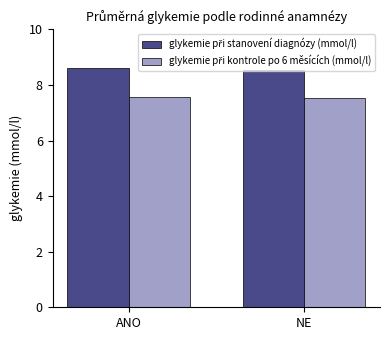

What is the total value across all series at NE?

16.1